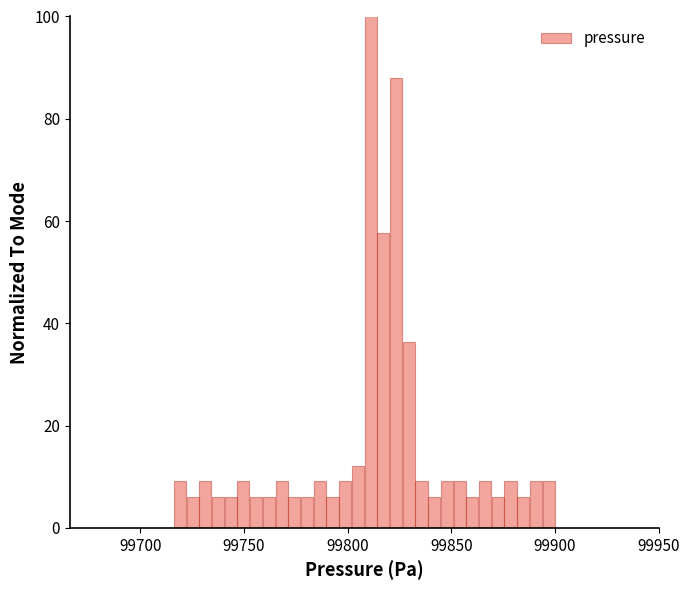

Read against the x-axis, roughly where is the centre of the tallest bar?

99810